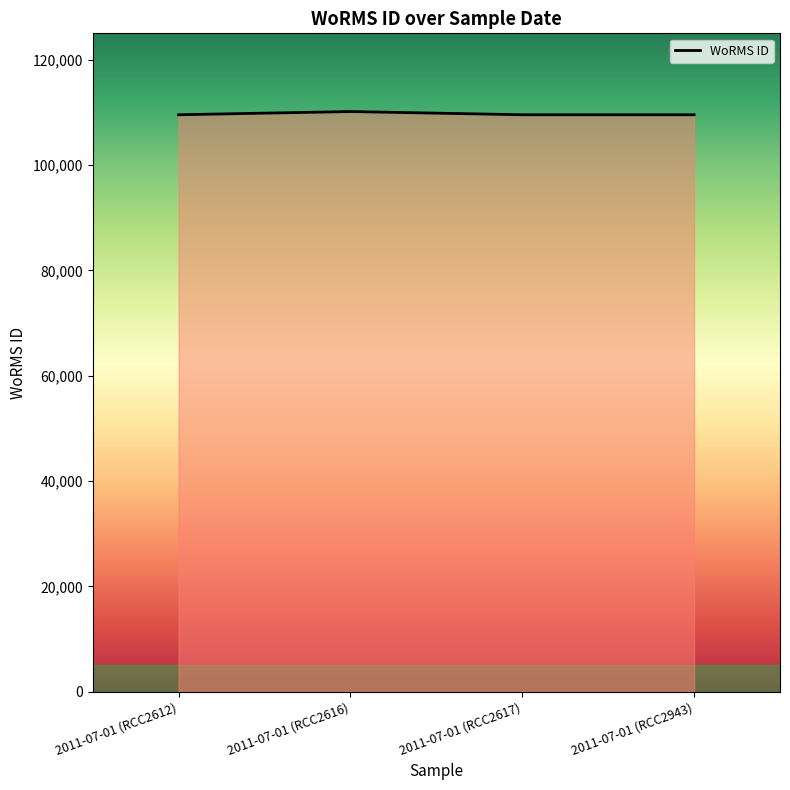

What is the minimum value shown in the chart?

109545